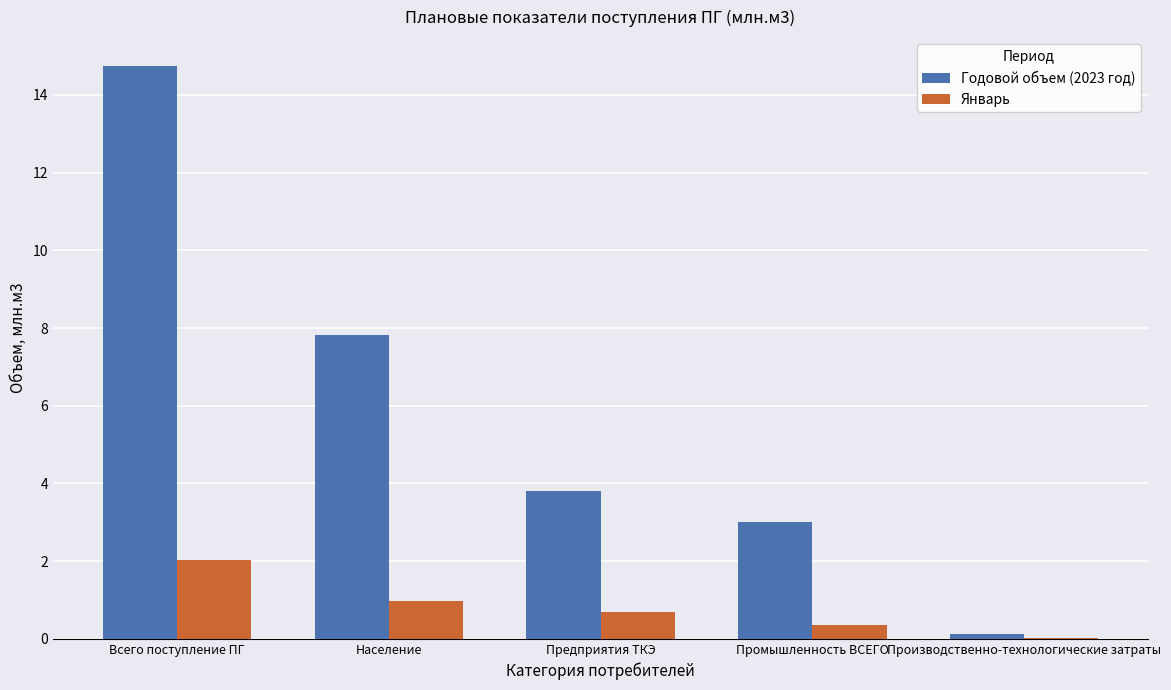

At which label does Годовой объем (2023 год) reach its peak?

Всего поступление ПГ